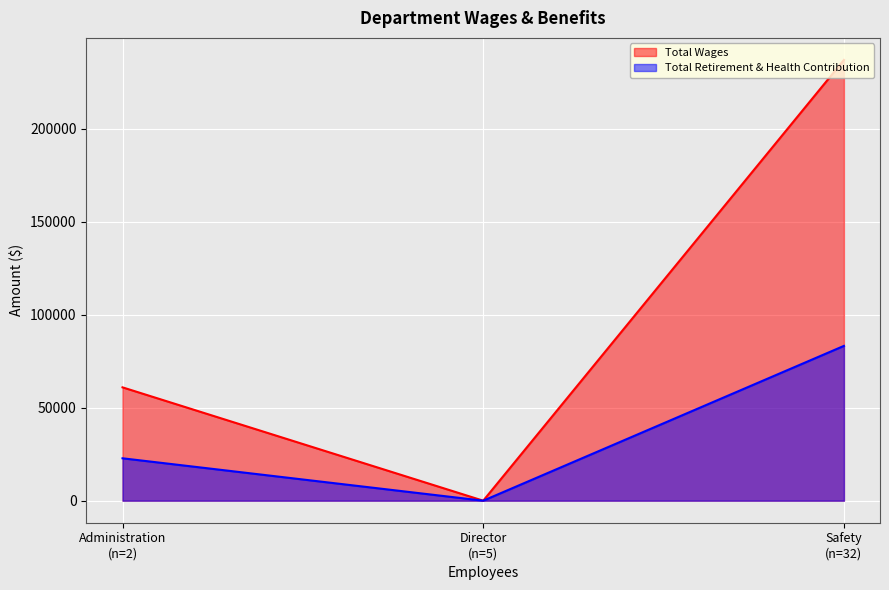

What is the maximum value shown in the chart?

236893